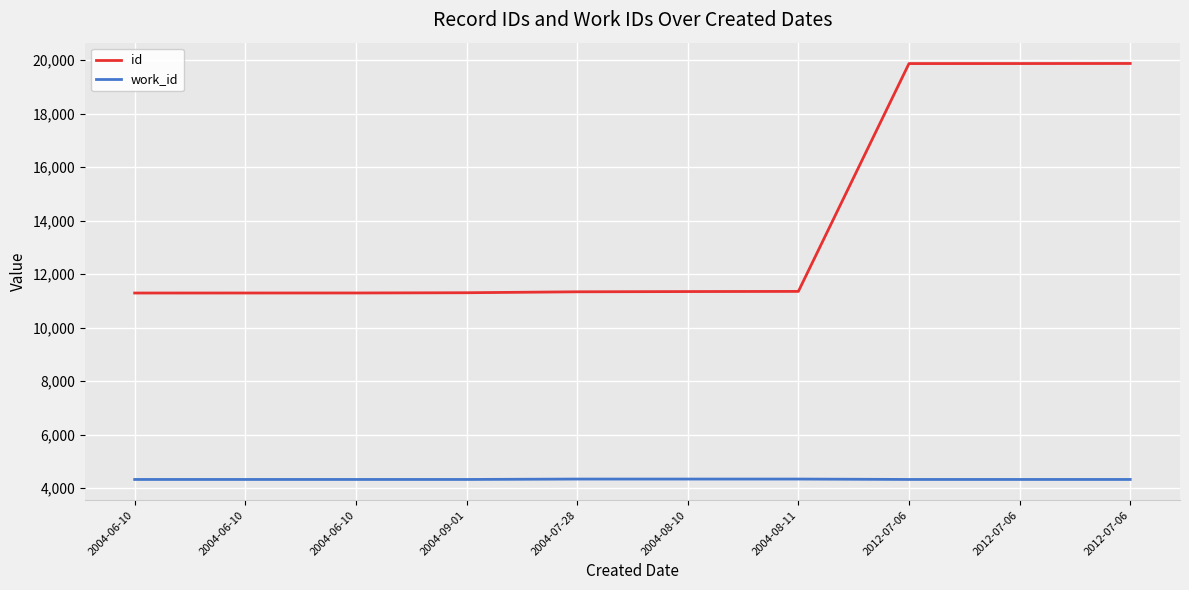

What is the maximum value for id?

19879